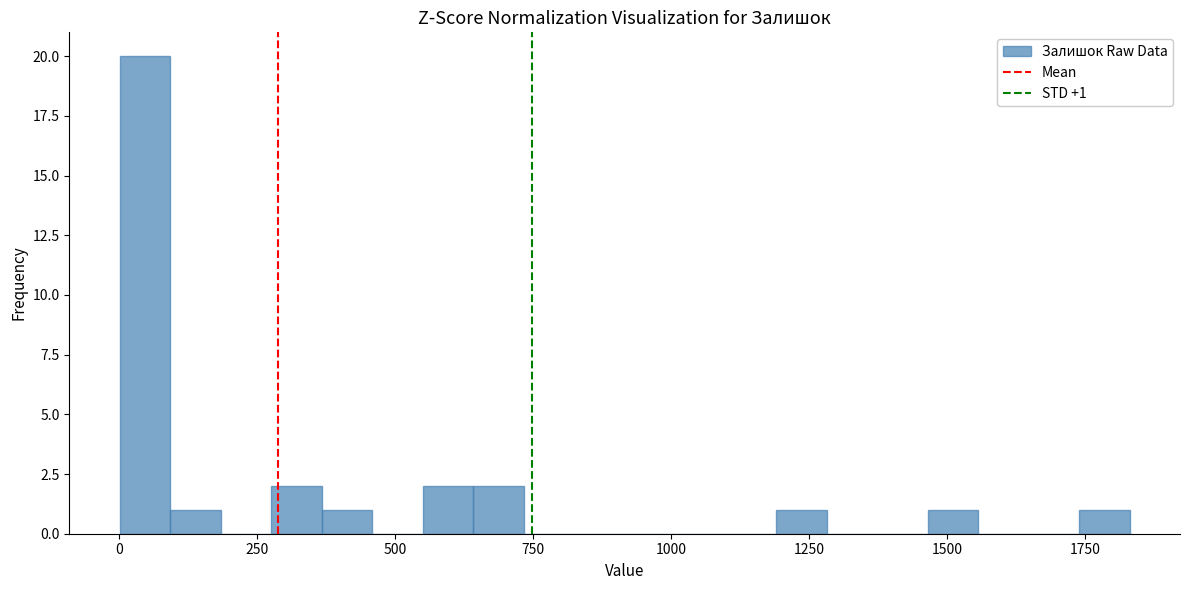

Around what value on the x-axis is the tallest bar? Give the approximate position of its centre, as read against the axis.

50